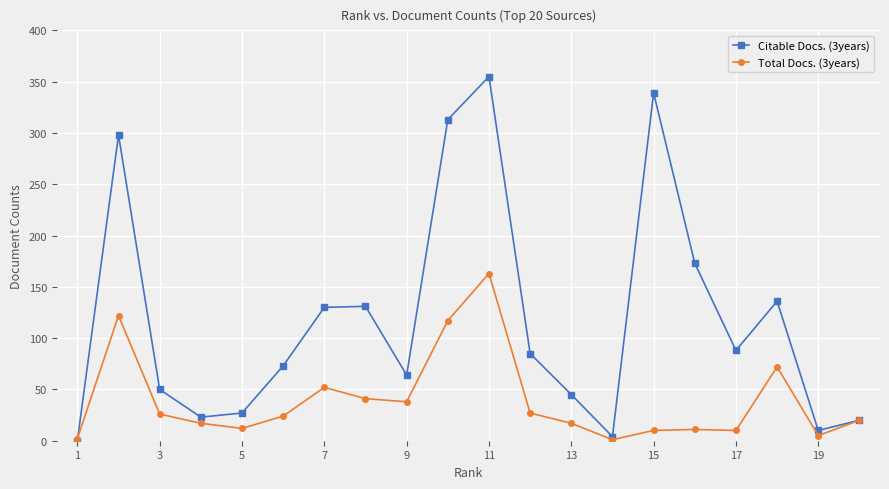

True or false: Total Docs. (3years) has more than 2 interior local peaks.

True